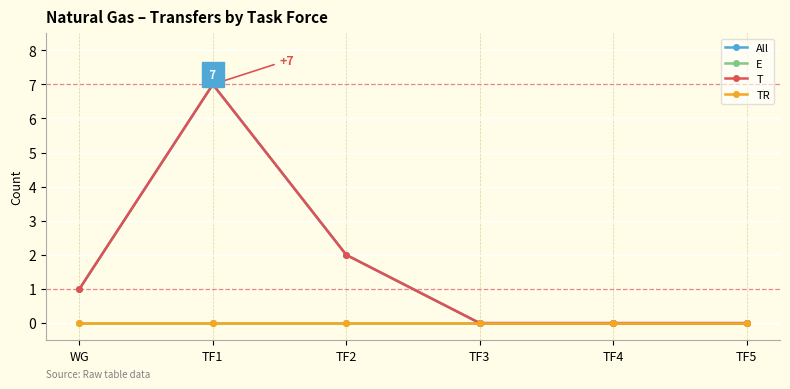

Reading left to right, list all the values displayed in this chart.

All: 1	7	2	0	0	0
E: 0	0	0	0	0	0
T: 1	7	2	0	0	0
TR: 0	0	0	0	0	0